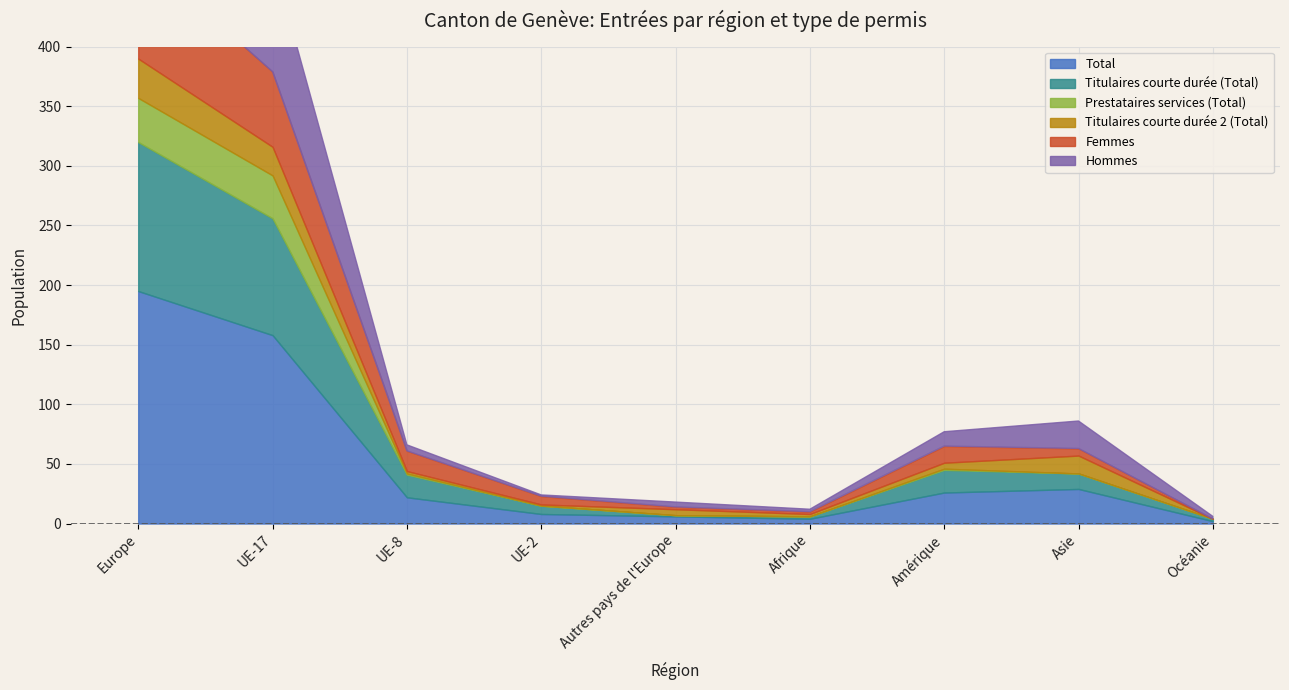

How many distinct data groups are displayed?

6